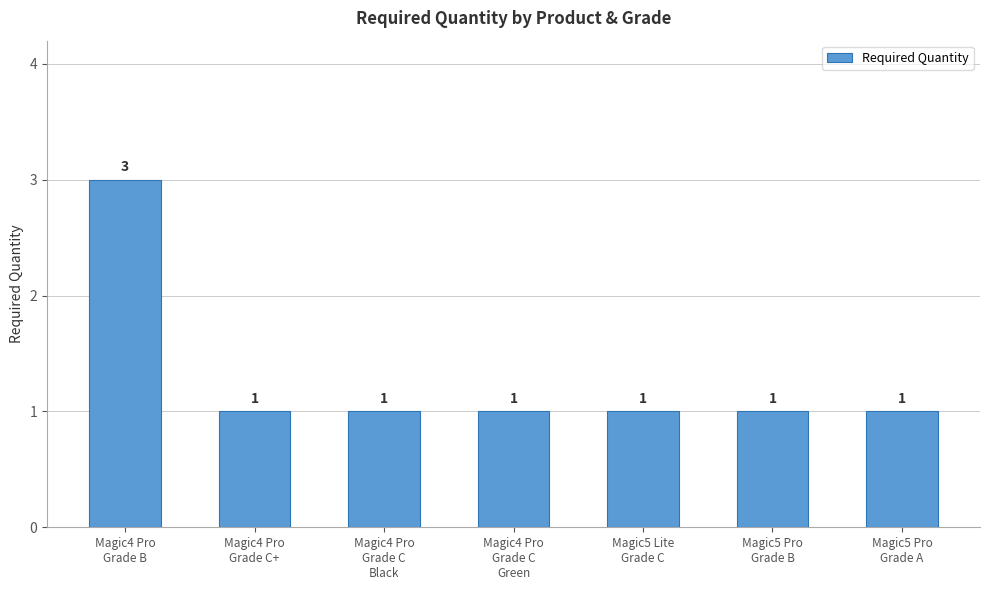

How many data points does each series have?

7